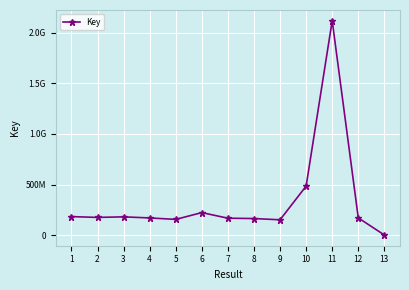

Reading left to right, what are all the values shown in this chart?

183301344	175172745	180851802	170044823	155709336	222793194	167426939	164027062	151714502	484713325	2119915516	170557388	1289896